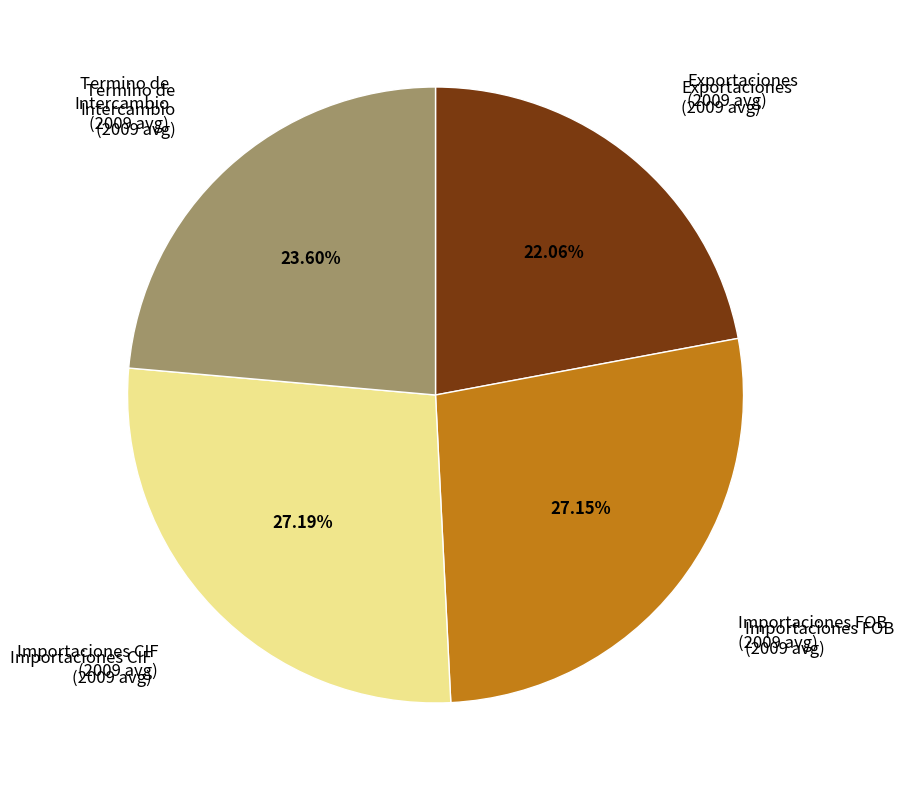

Is there any slice that represents more than half of the pie?

No